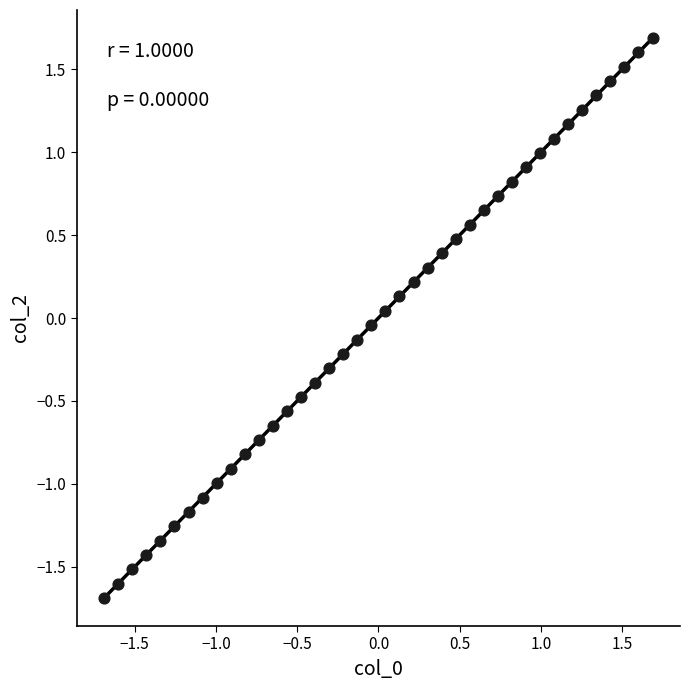

What is the range of X values (max minus min)?

3.4